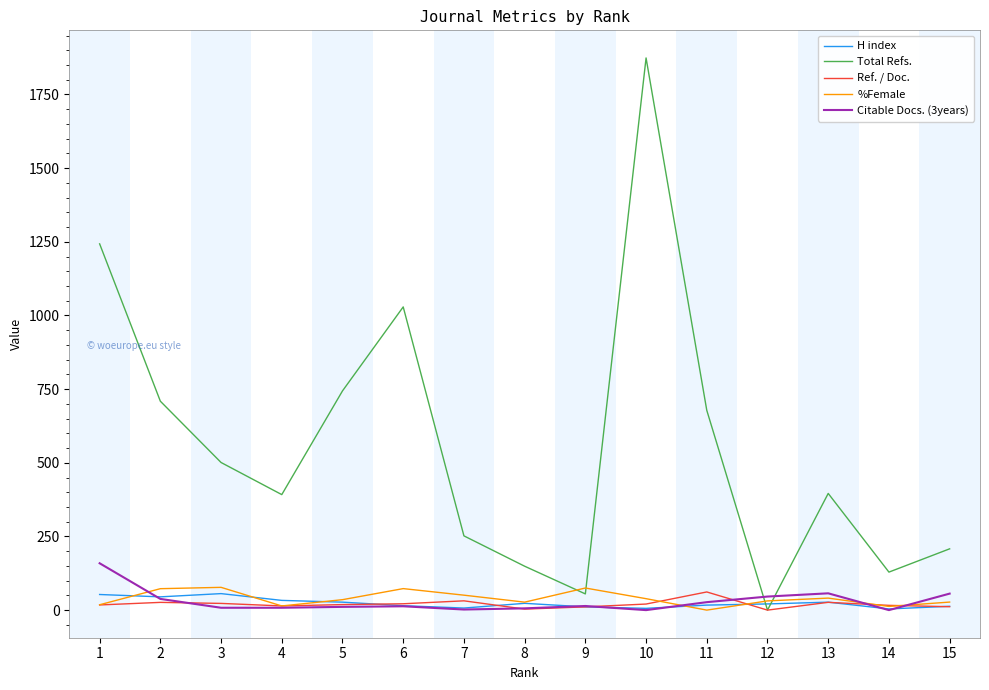

Which label corresponds to the largest value in the chart?

10